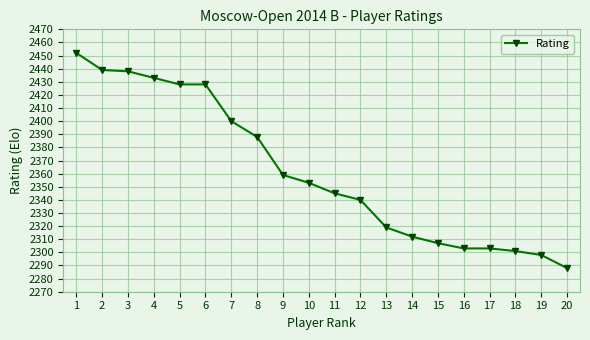

Is it true that the value at 16 is 3145?

False